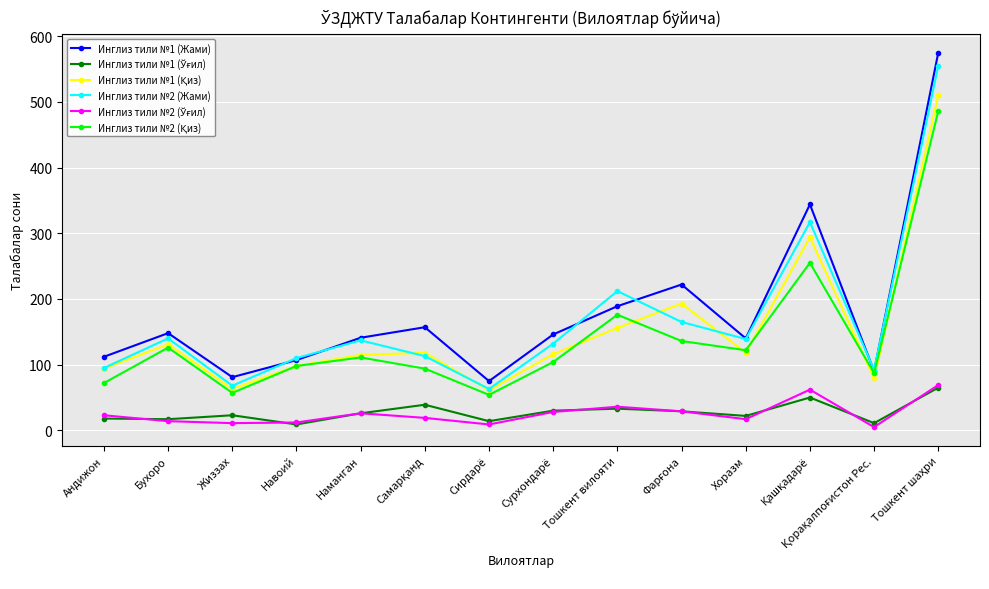

Is it true that Инглиз тили №2 (Жами) equals 139 at Хоразм?

True